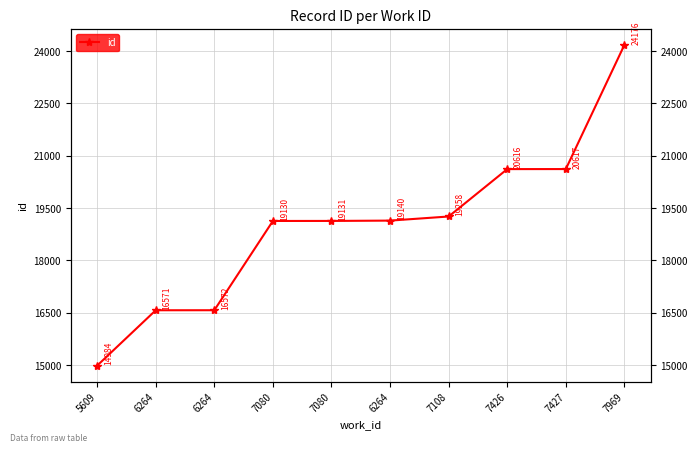

Between 7080 and 6264, which is larger?

6264